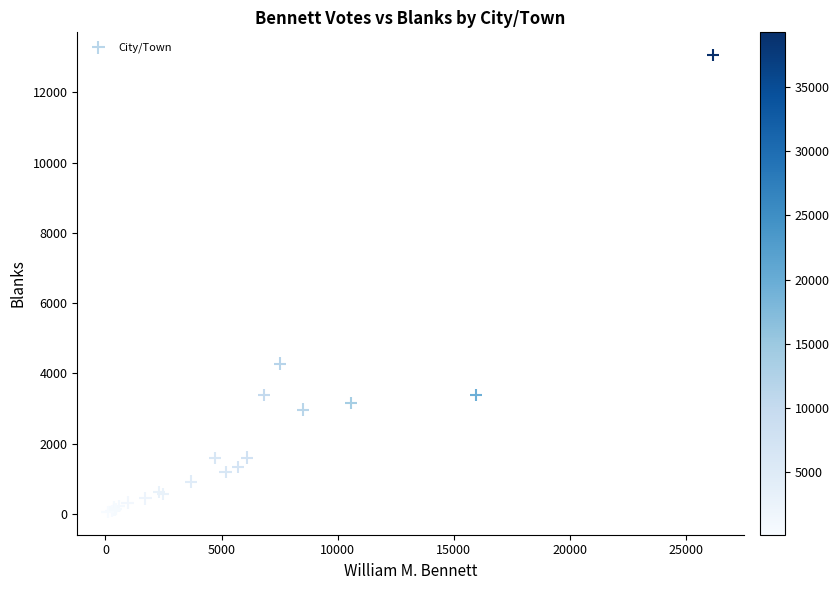

What Y value in the scatter plot is closest to 6556?

4276